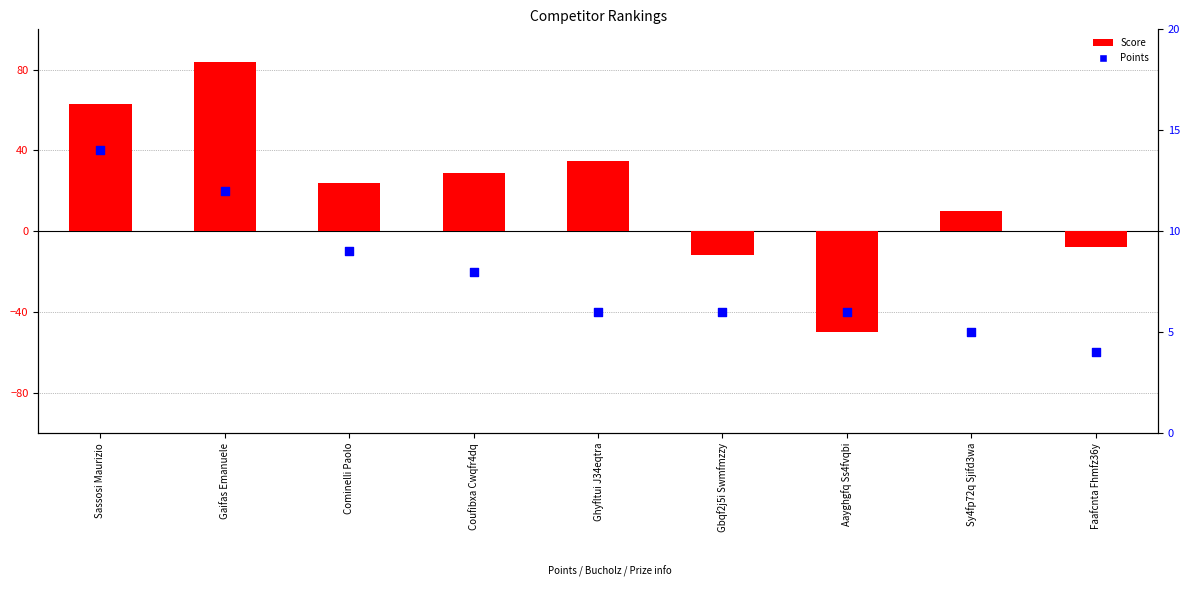

At how many categories does at least one series exceed 66?

1